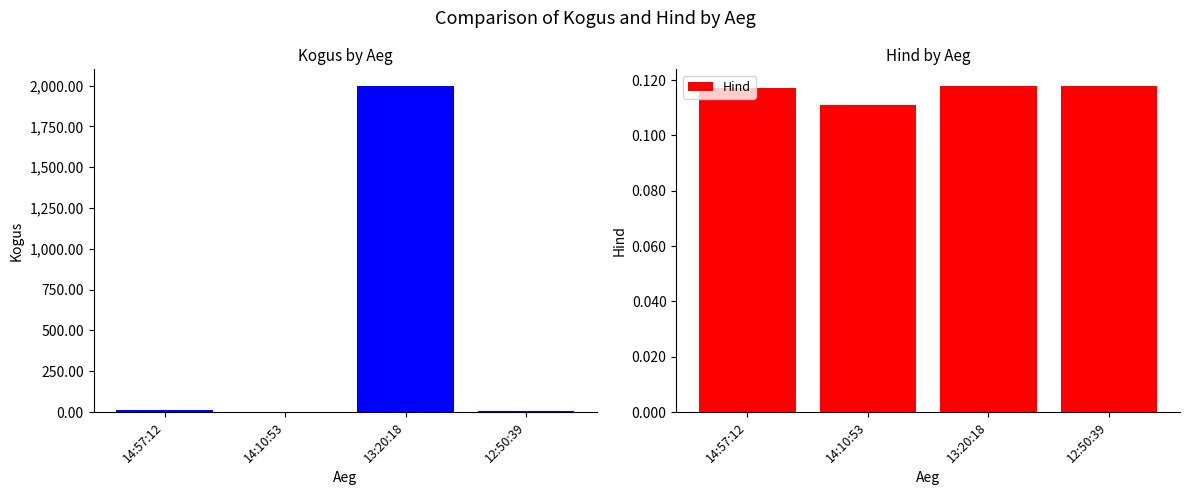

How many bars are there in total?

8